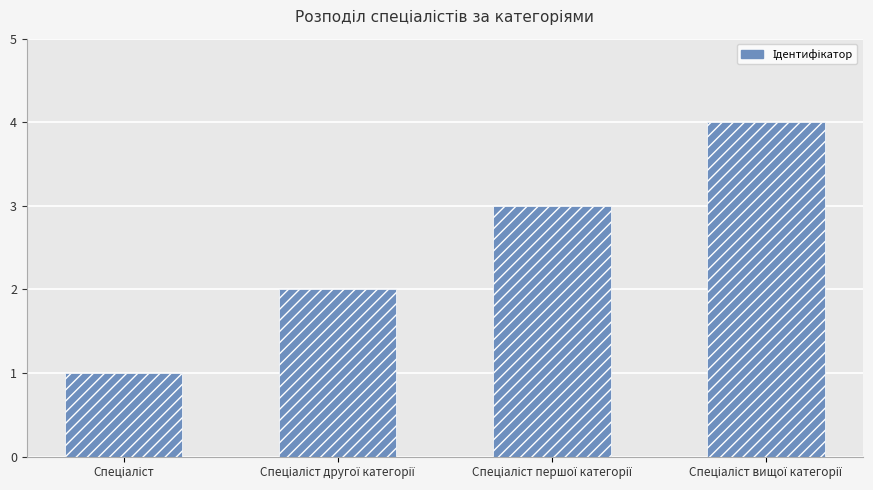

What is the maximum value shown in the chart?

4